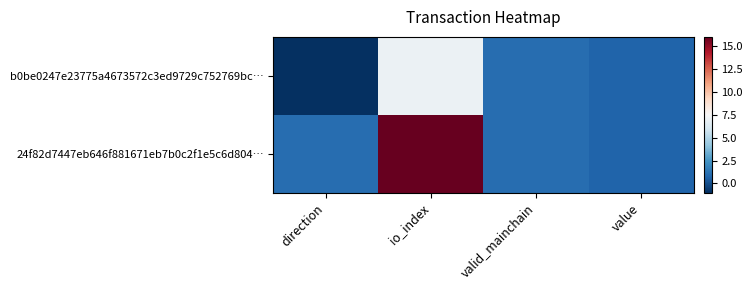

Which series has the widest spread of values?

24f82d7447eb646f881671eb7b0c2f1e5c6d804…